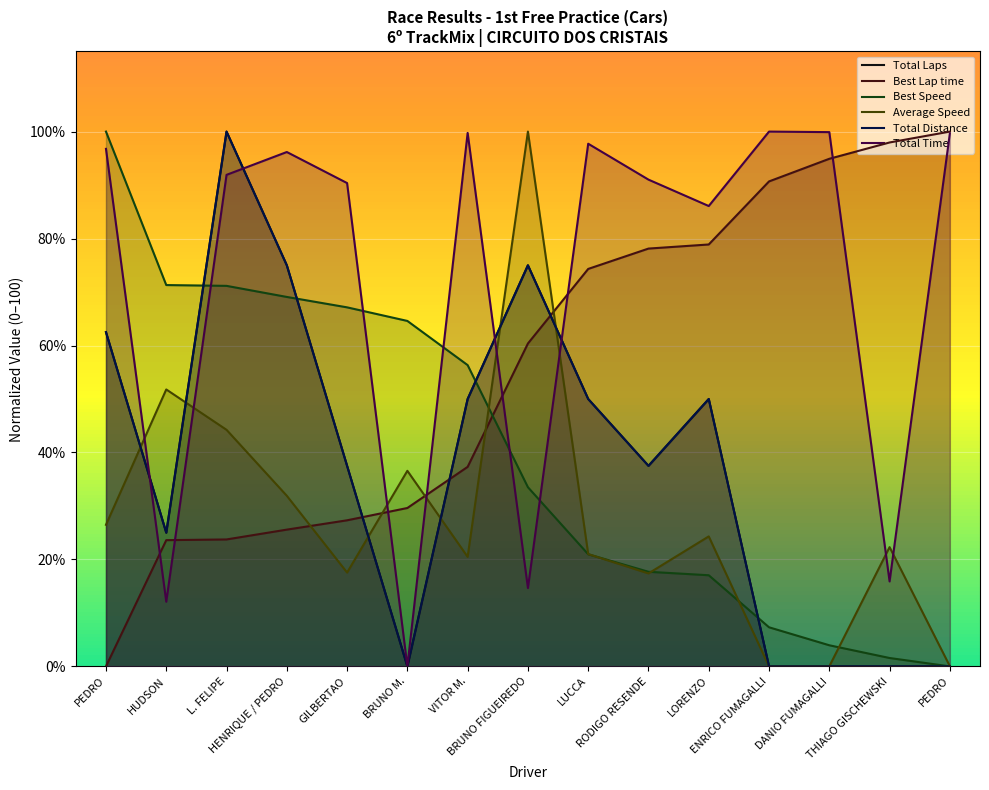

Is the value of Total Distance at VITOR M. greater than the value of Best Speed at ENRICO FUMAGALLI?

Yes